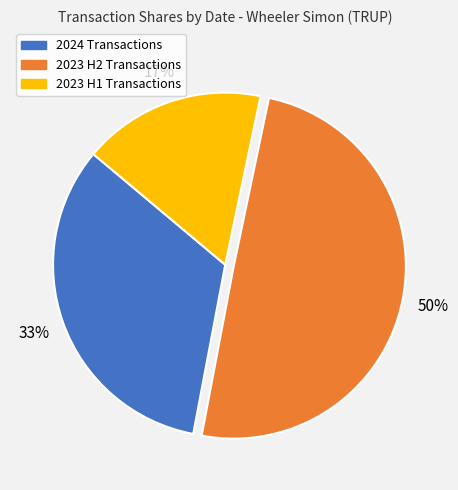

The 2023 H2 Transactions slice represents 50% of the pie. True or false?

True